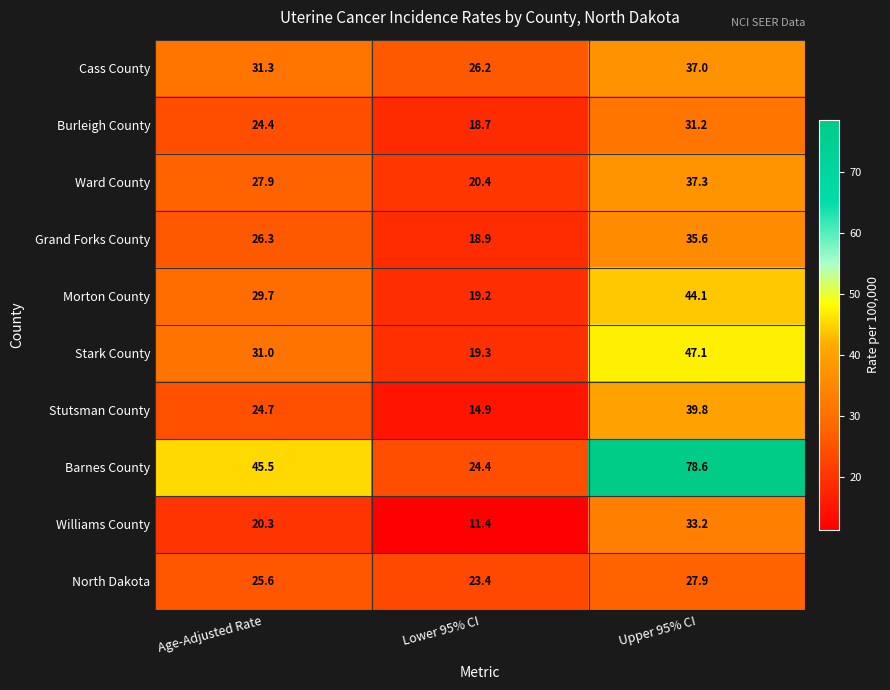

At which category is the sum across all series the highest?

Upper 95% CI